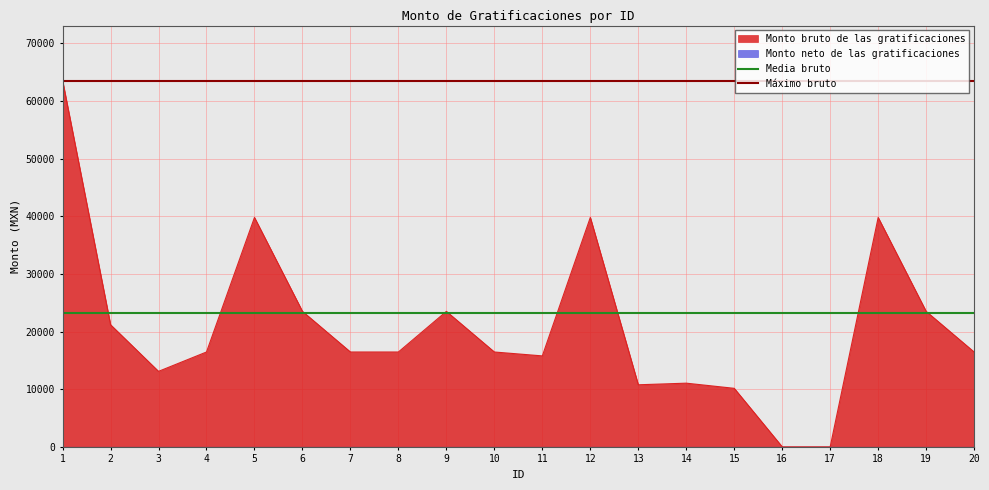

How many lines are shown in the chart?

2